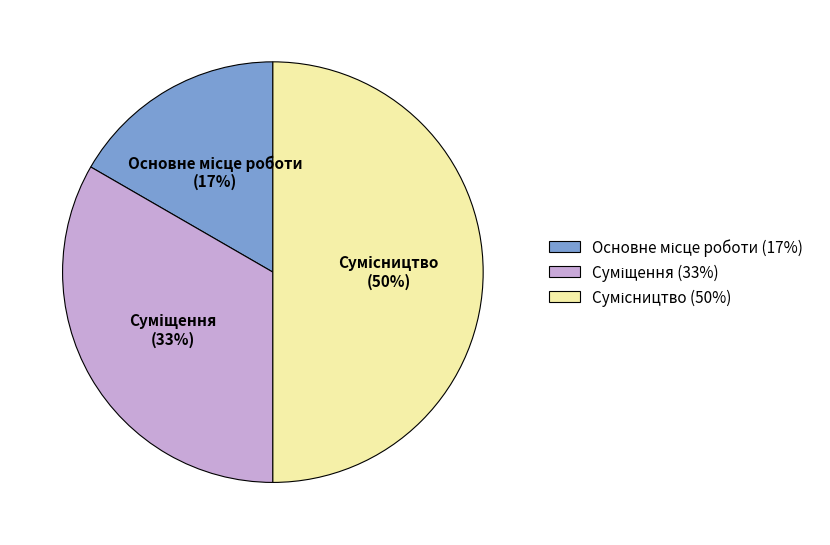

Count the number of slices in the pie.

3